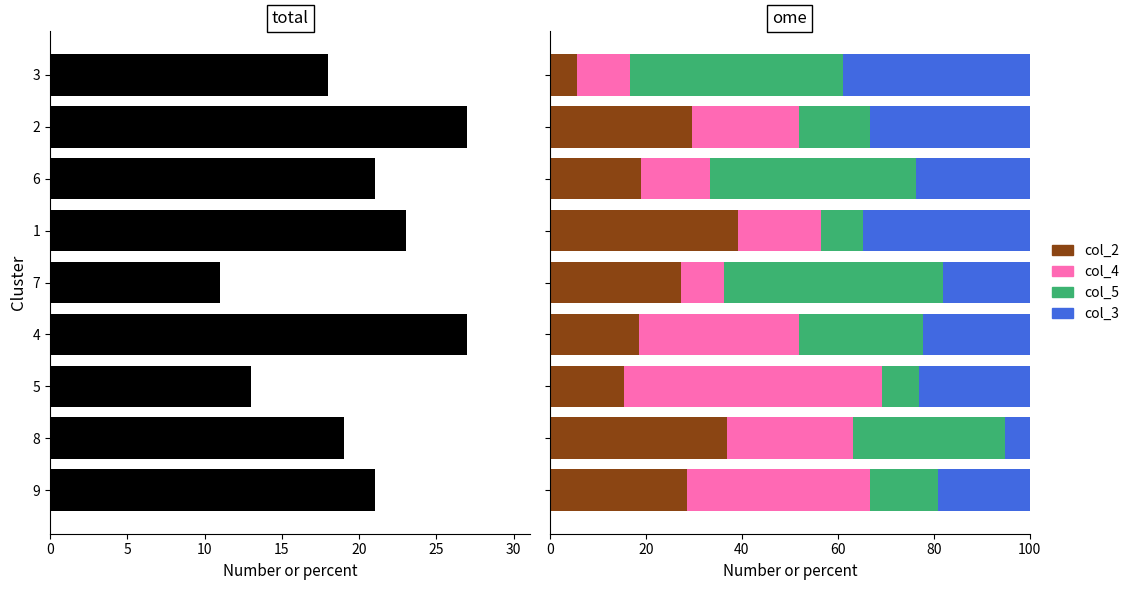

Does the chart contain any negative values?

No